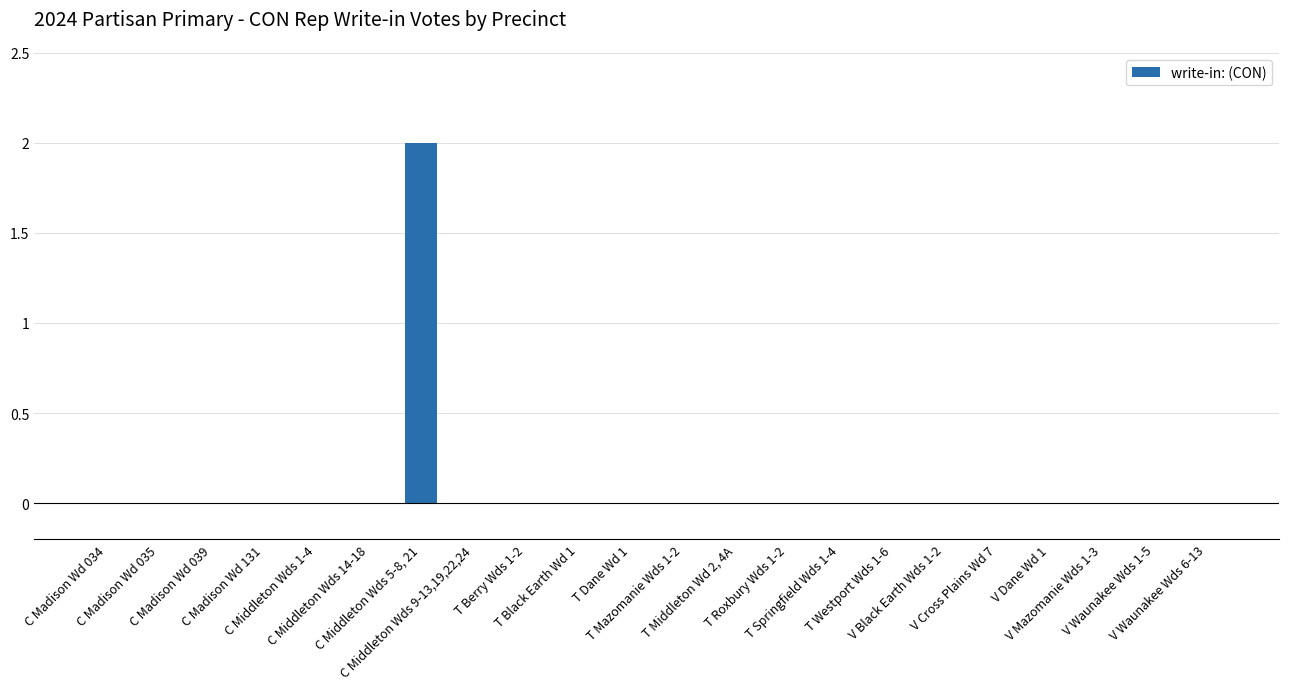

True or false: the data shows 1 at T Springfield Wds 1-4.

False